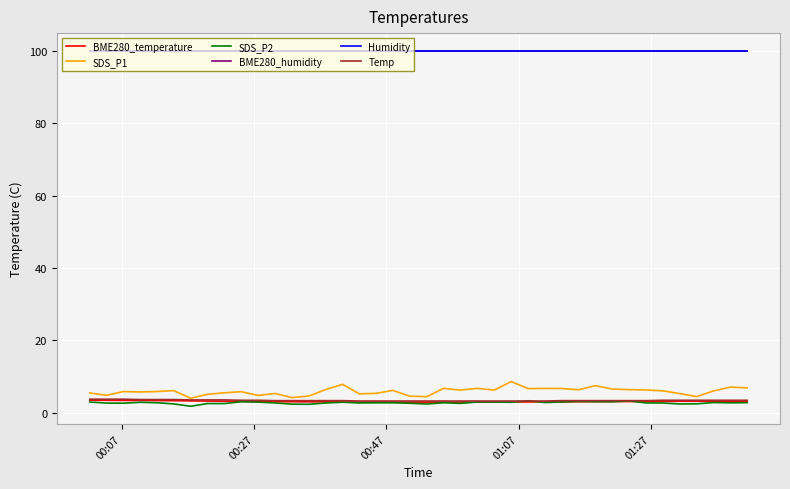

How many distinct data groups are displayed?

6